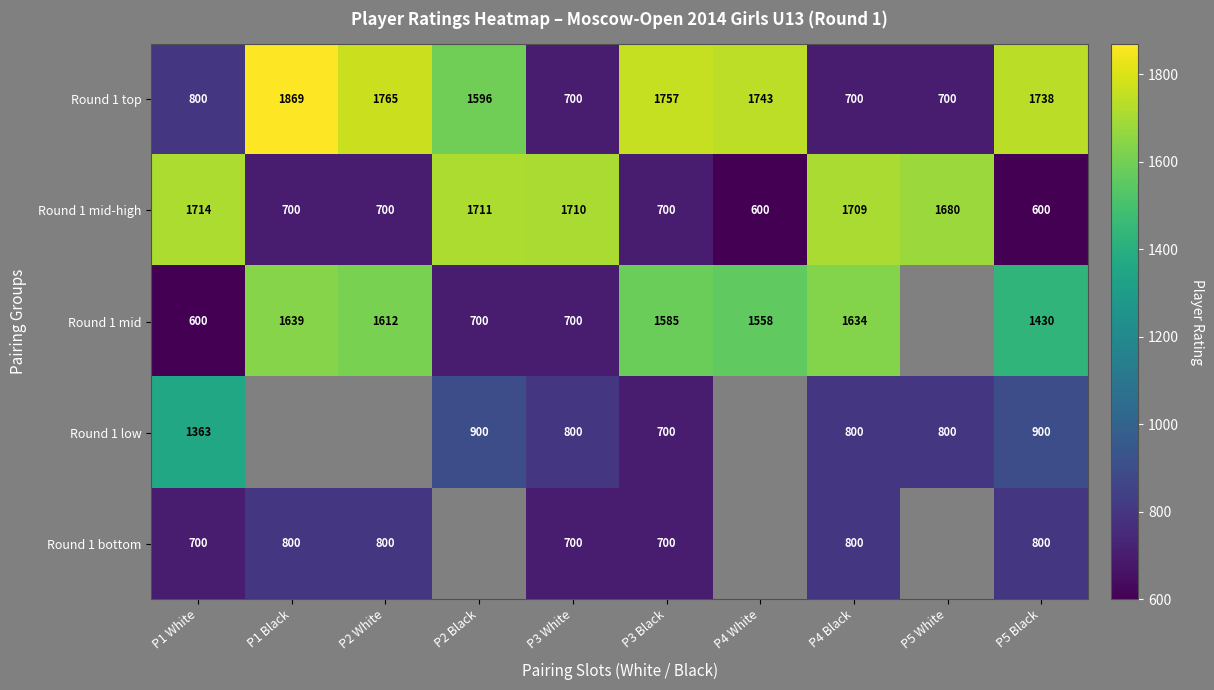

At which category is the sum across all series the highest?

P4 Black